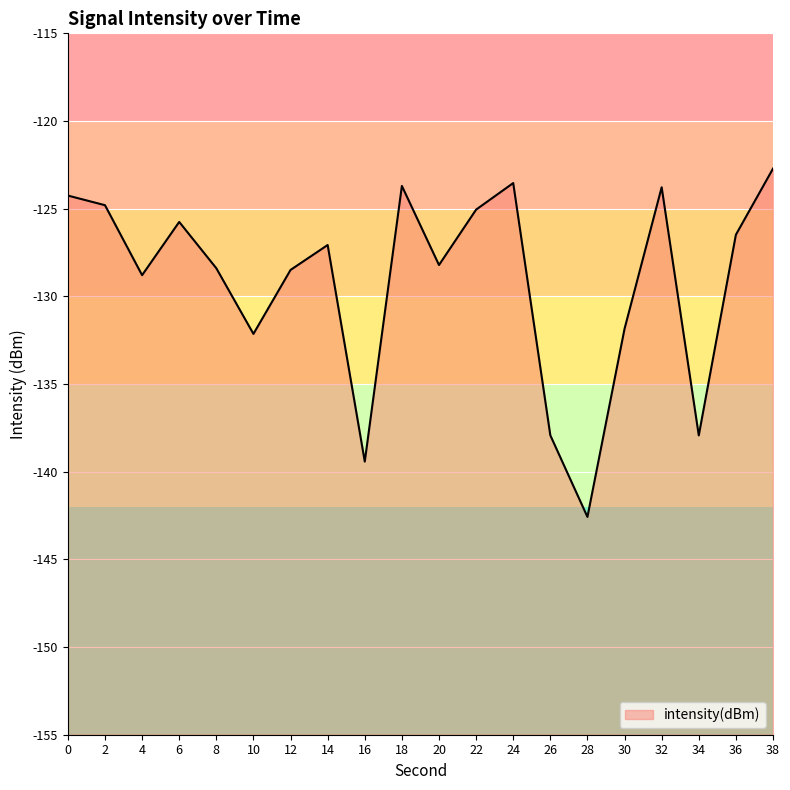

What is the minimum value shown in the chart?

-142.6